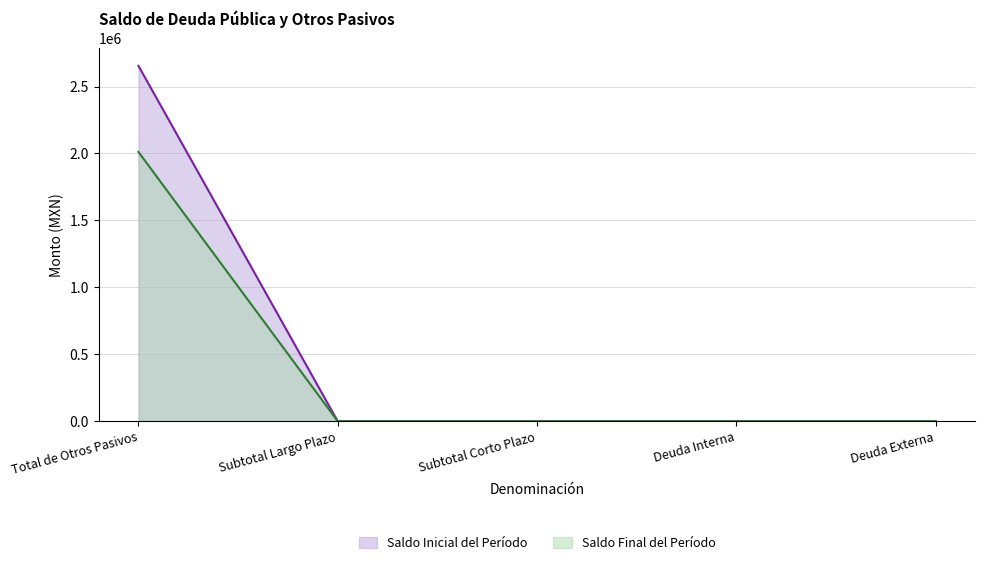

Which has a higher value, Total de Otros Pasivos or Subtotal Corto Plazo?

Total de Otros Pasivos